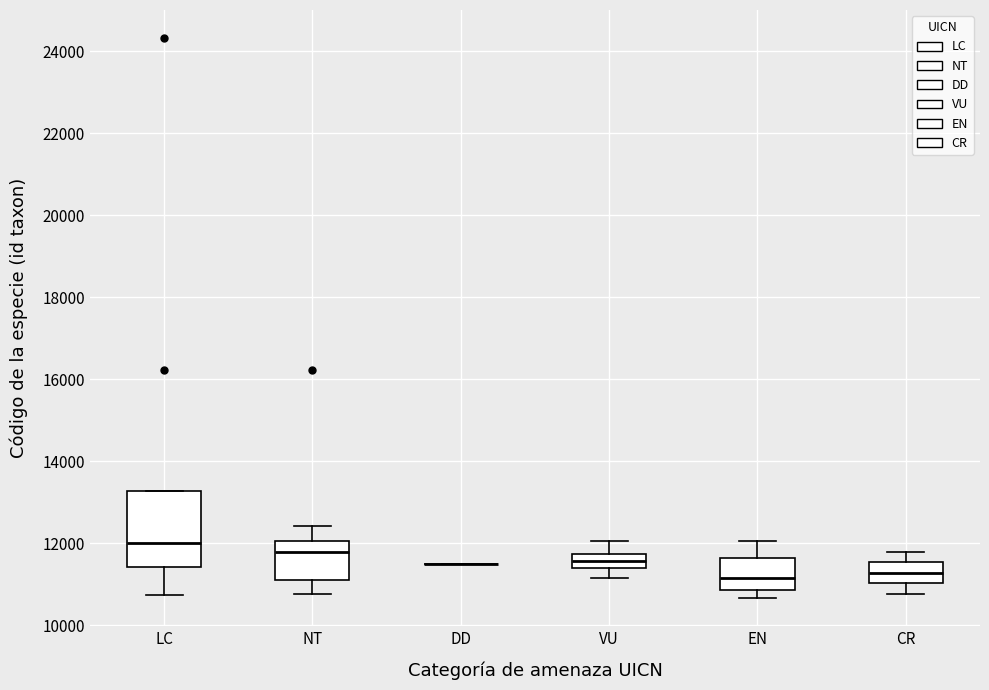

Which box is the tallest, from its lower edge to its upper edge?

LC